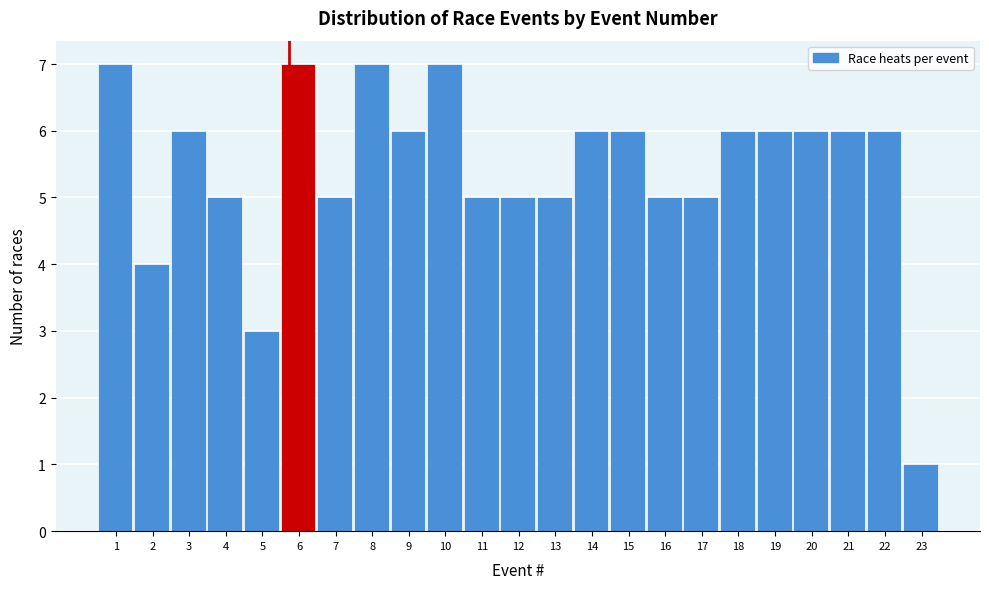

Reading left to right, list all the values displayed in this chart.

7	4	6	5	3	7	5	7	6	7	5	5	5	6	6	5	5	6	6	6	6	6	1